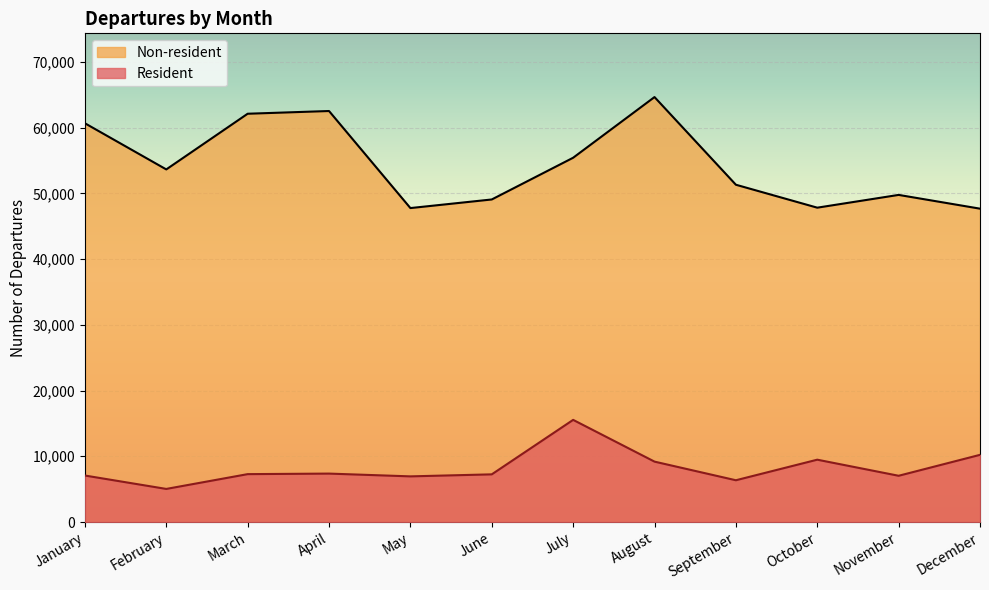

Which series has the largest total across all categories?

Non-resident